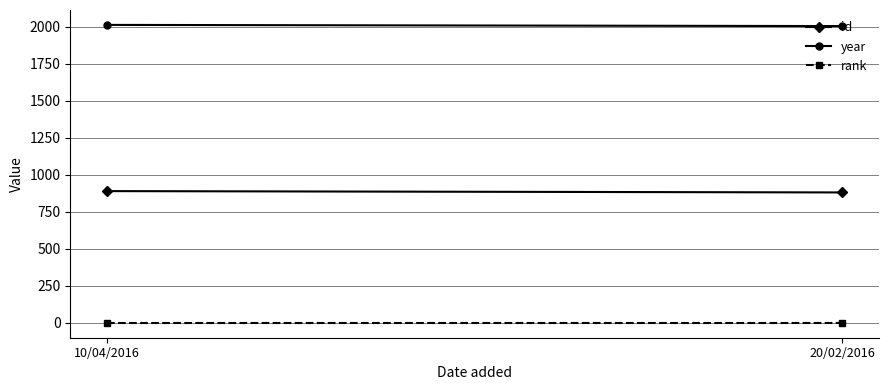

What is the sum of the year values at 10/04/2016 and 20/02/2016?

4020